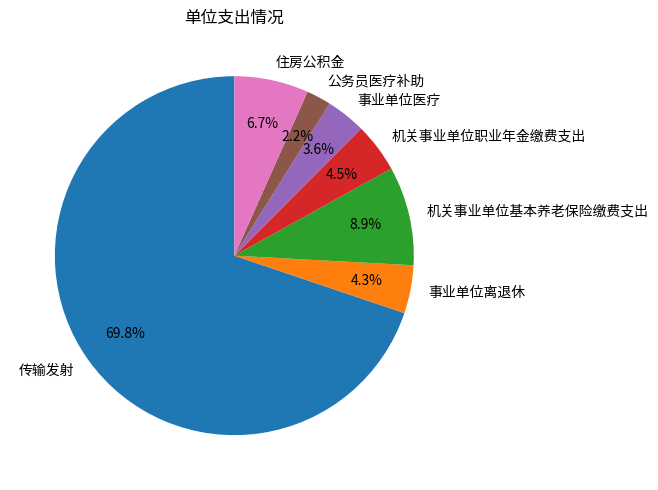

Approximately how many times larger is the value at 事业单位医疗 compared to 公务员医疗补助?

1.6